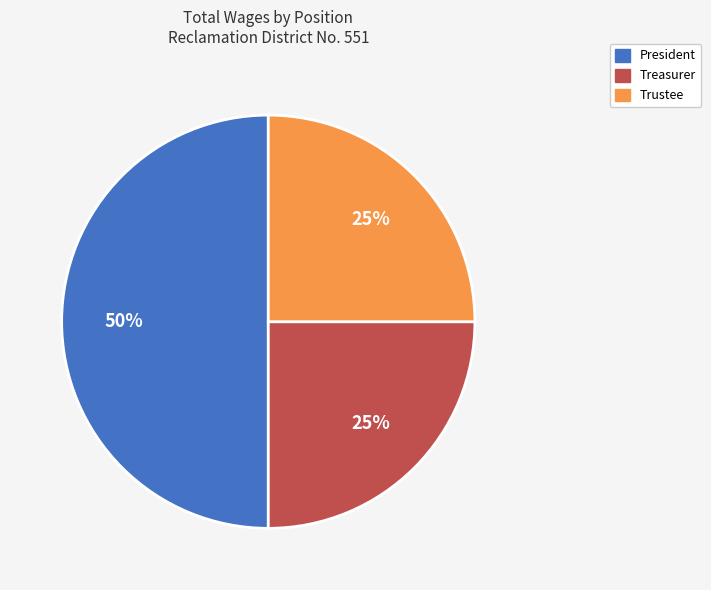

To the nearest percent, what percentage of the pie is Trustee?

25%